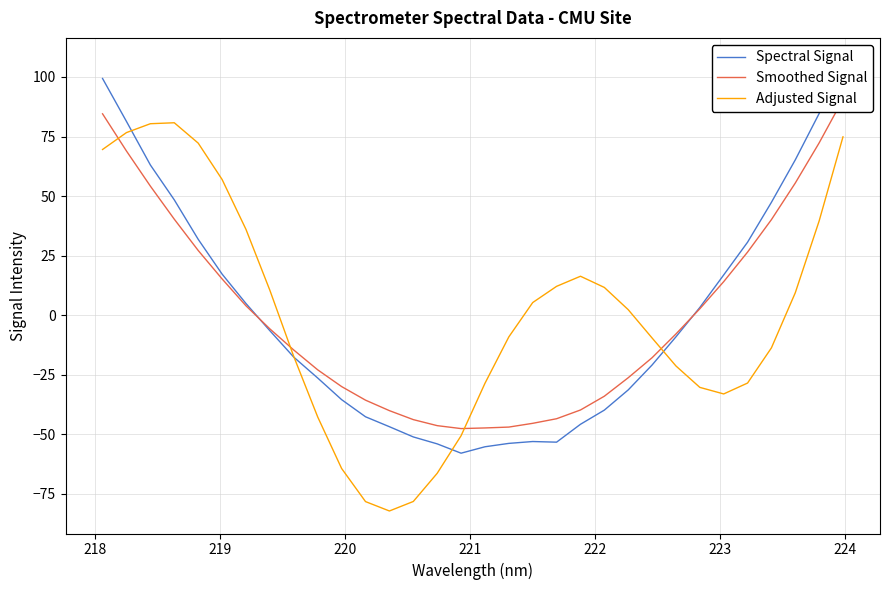

How many interior local valleys does the Smoothed Signal series have?

1